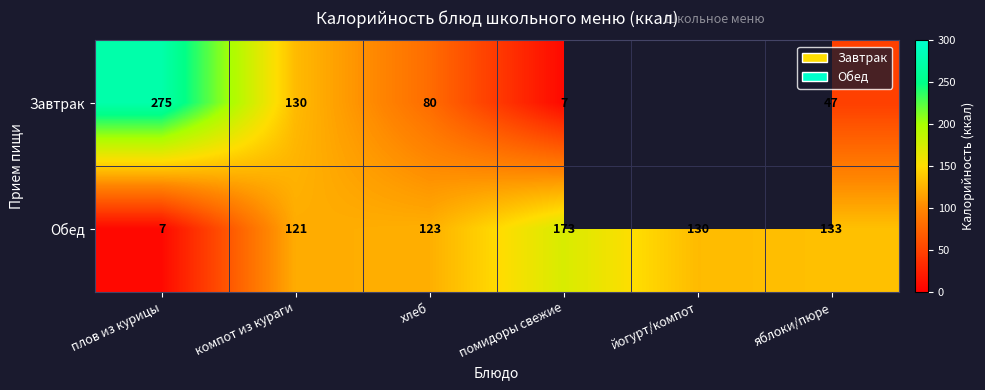

Is it true that Завтрак equals 61.9 at компот из кураги?

False